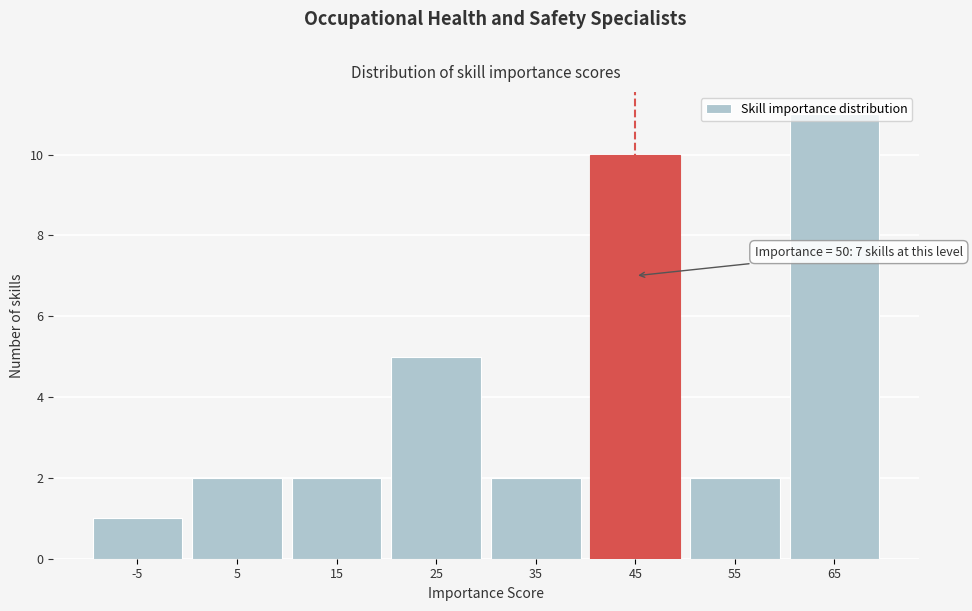

What is the change in value from -5 to 45?

+9